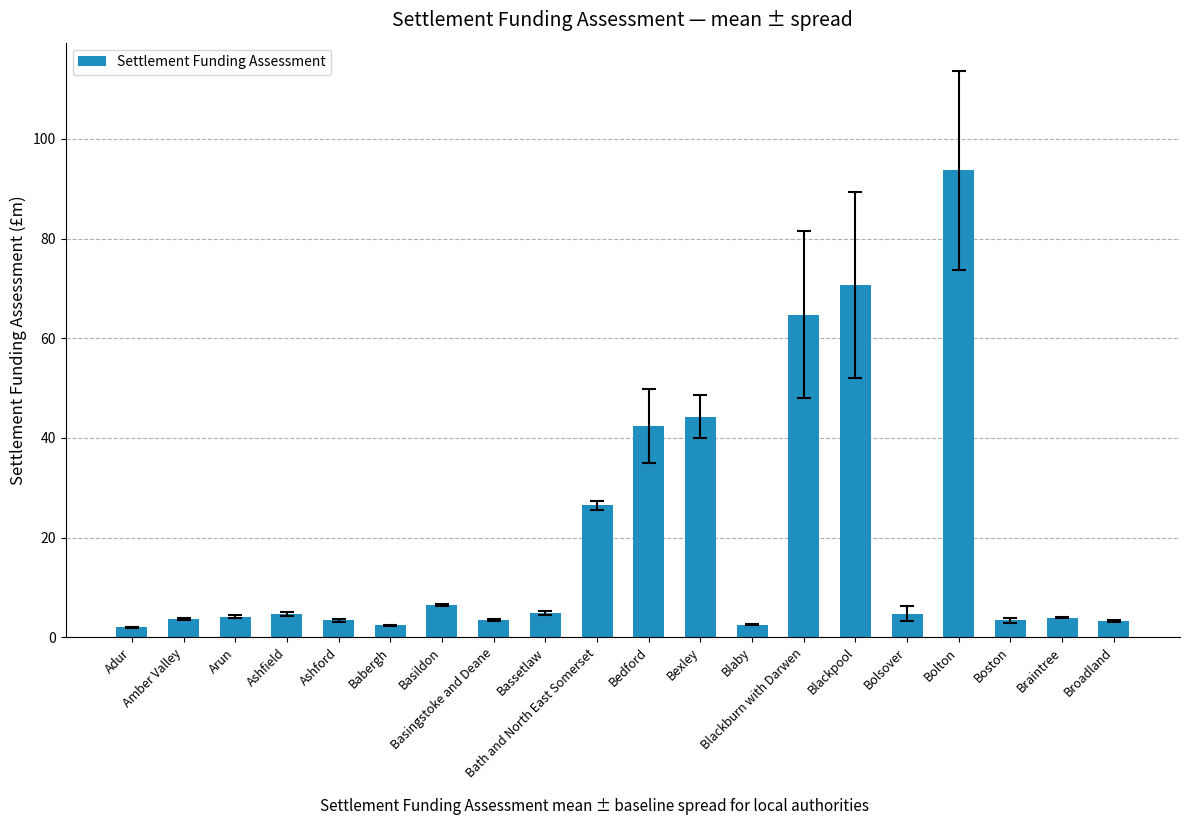

What is the average value?

19.8